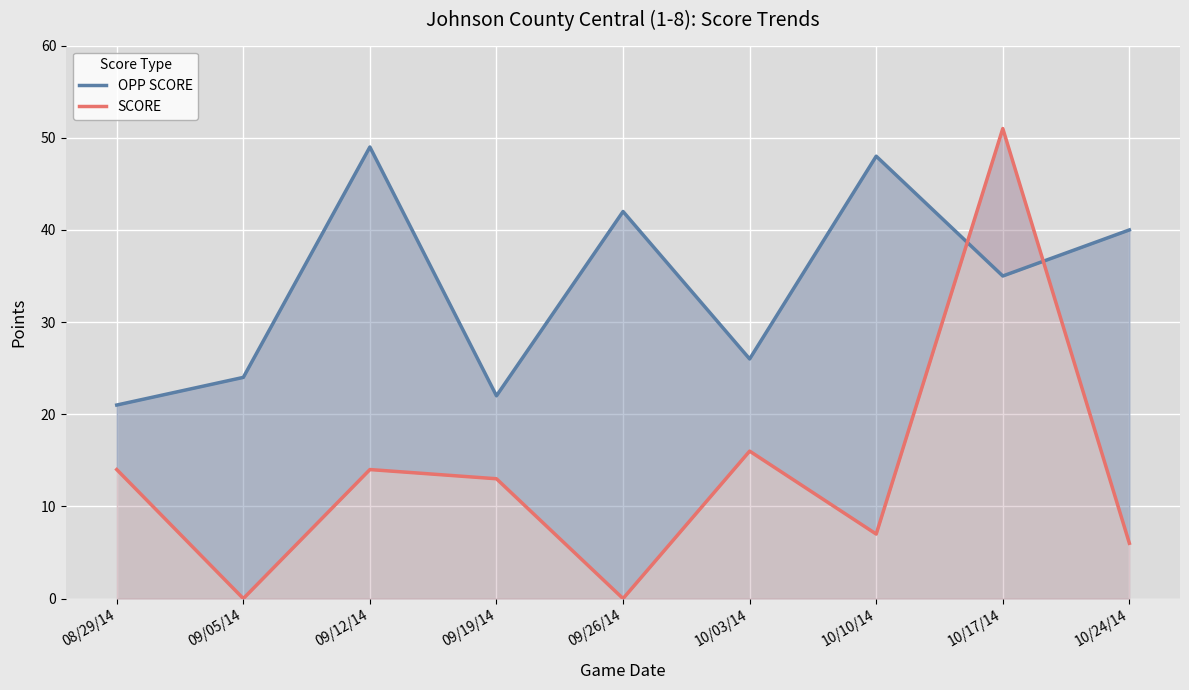

Where is SCORE nearest to the value 25?

10/03/14